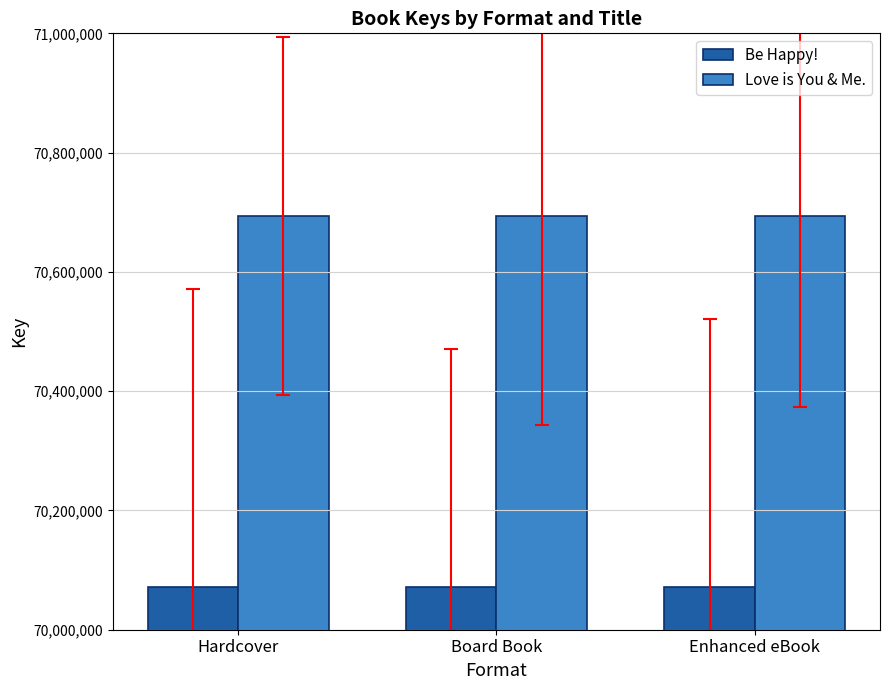

What is the total value across all series at Hardcover?

140765139